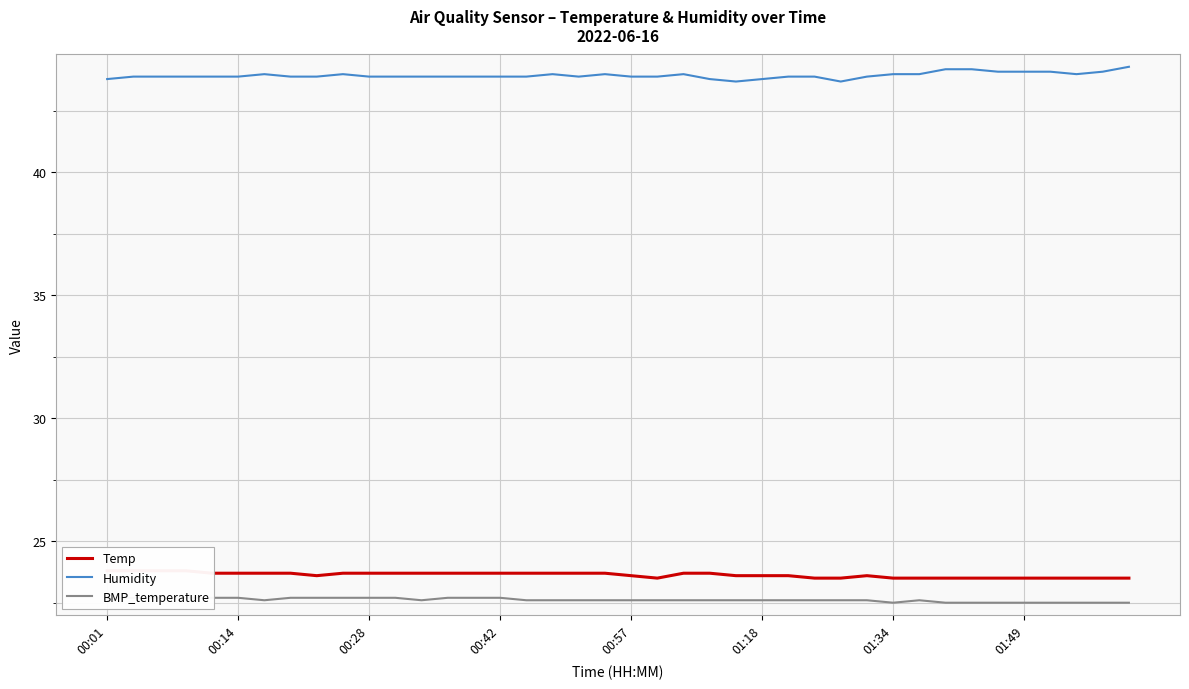

The Humidity series shows 71.1 at 01:34. True or false?

False